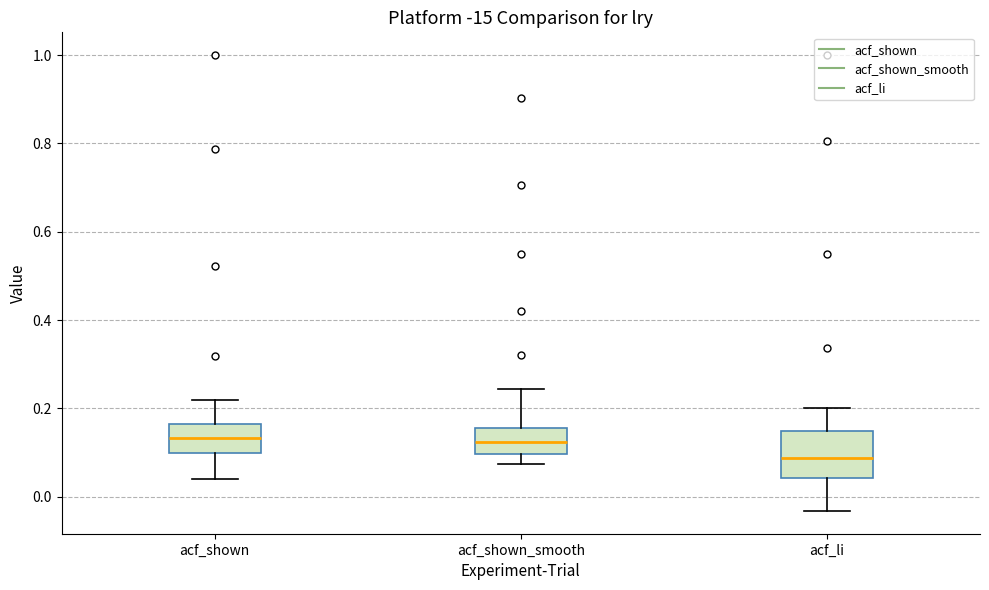

Reading left to right, transcribe this box plot: for each box, give where its median line is, the range the box spans, and where its two whiskers end, as read against the y-axis. The values are not printed on the chart, so give them approximately, as read against the axis.

acf_shown: median 0.14, box 0.10 to 0.16, whiskers 0.04 to 0.22
acf_shown_smooth: median 0.12, box 0.10 to 0.16, whiskers 0.08 to 0.24
acf_li: median 0.08, box 0.04 to 0.14, whiskers -0.04 to 0.20